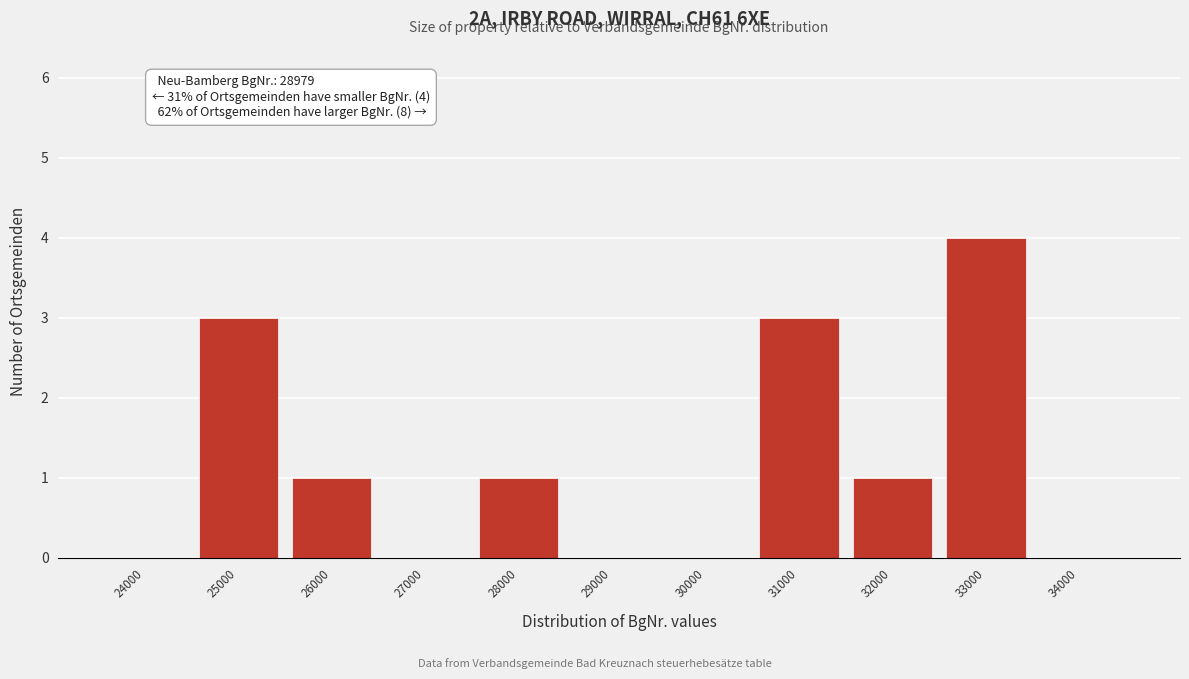

Reading left to right, what are all the values shown in this chart?

24000=0	25000=3	26000=1	27000=0	28000=1	29000=0	30000=0	31000=3	32000=1	33000=4	34000=0